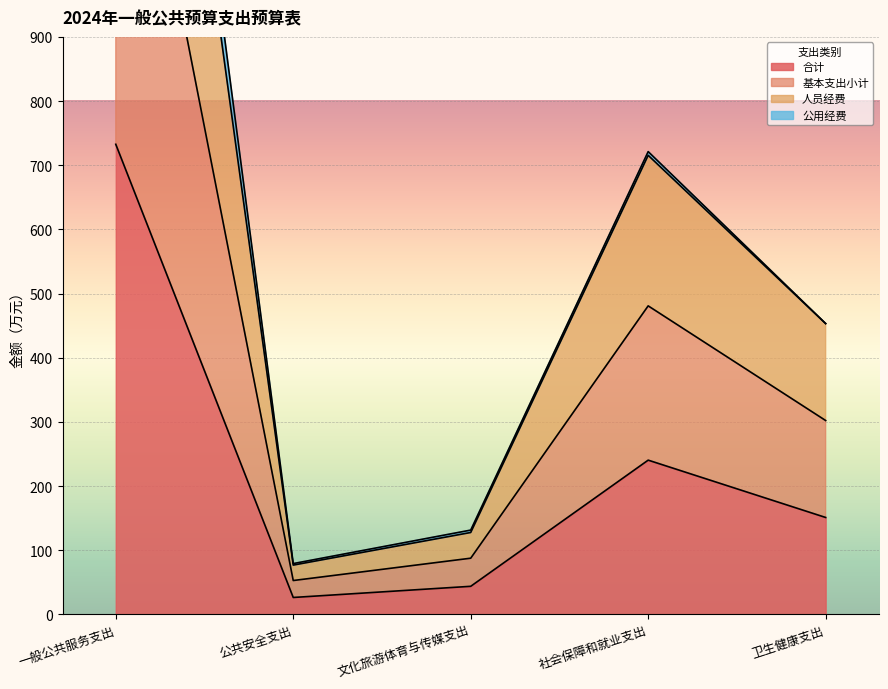

At which label does 合计 reach its peak?

一般公共服务支出